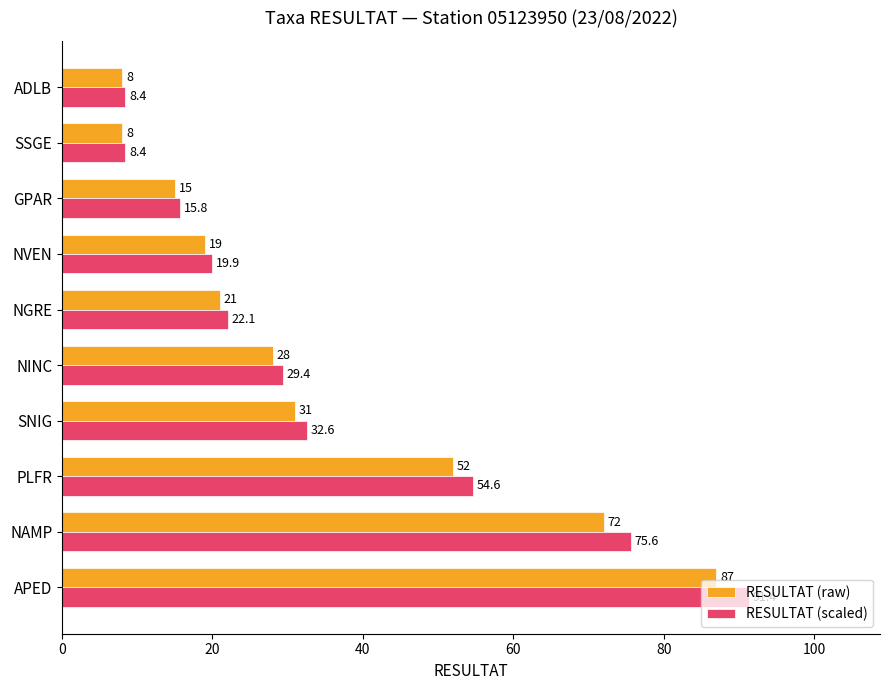

List the series in order of their peak value, lowest first.

RESULTAT (raw), RESULTAT (scaled)